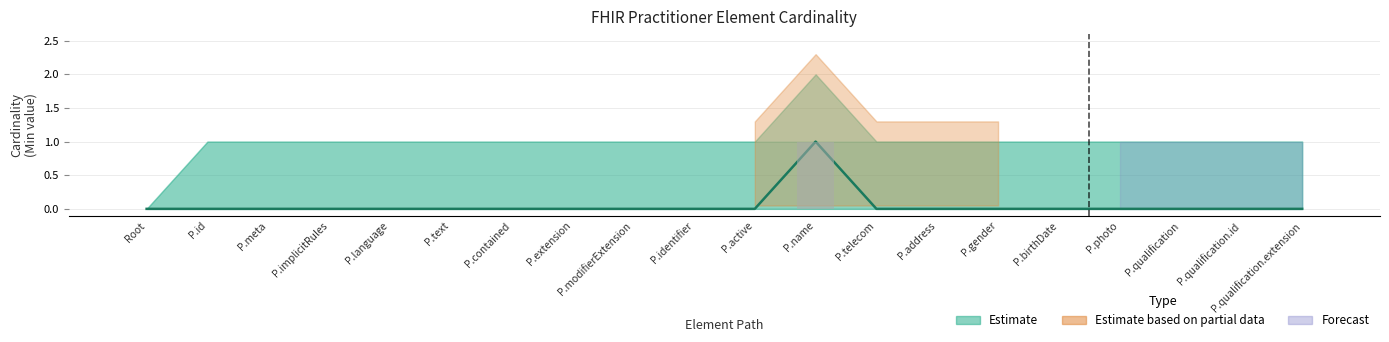

Reading left to right, what are all the values shown in this chart?

0	0	0	0	0	0	0	0	0	0	0	1	0	0	0	0	0	0	0	0